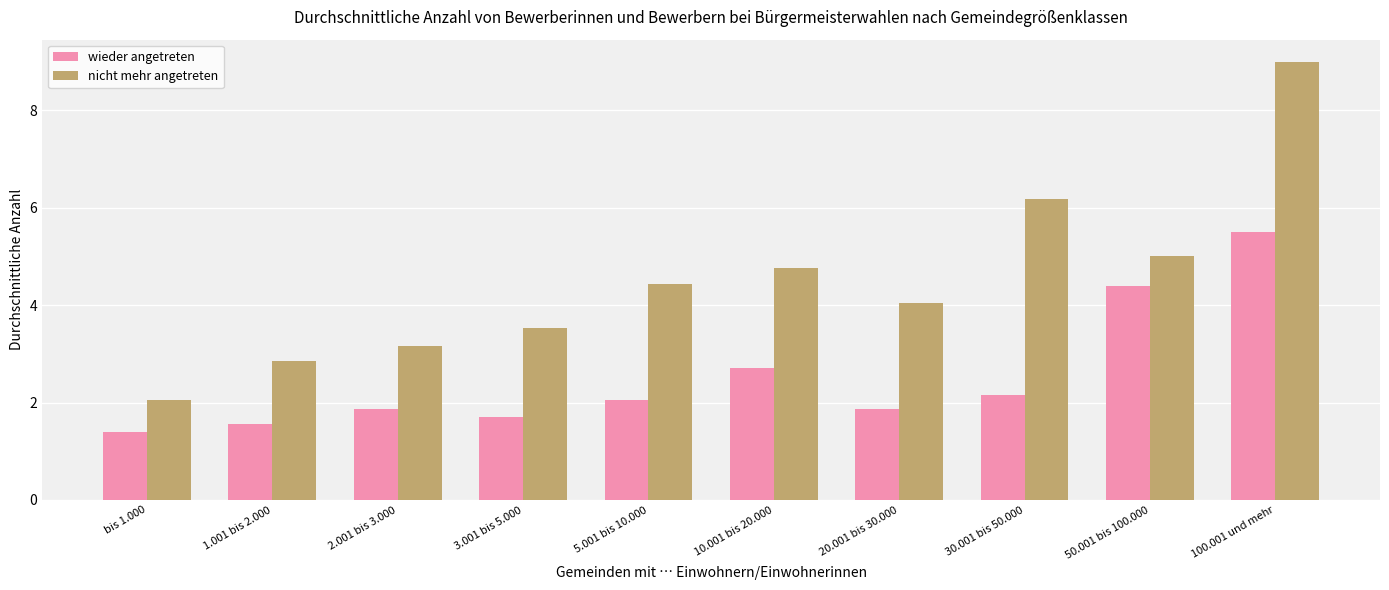

The value of nicht mehr angetreten at bis 1.000 is 1.2. True or false?

False